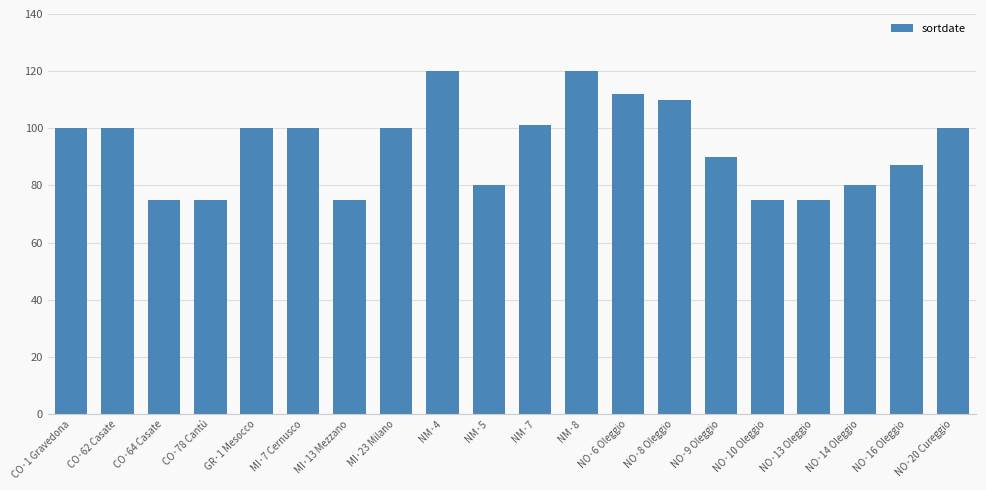

What is the sum of all values?

1875